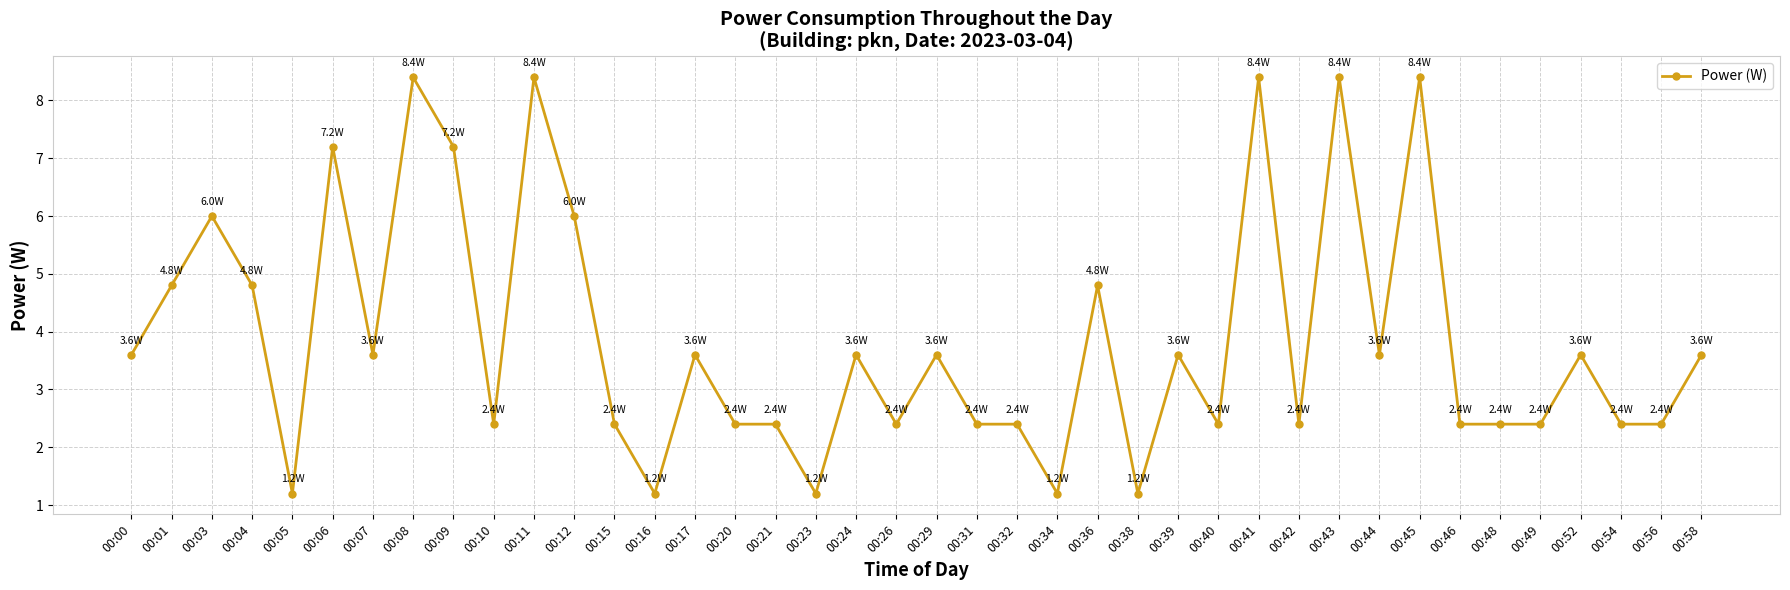

At which label does the data first exceed 3?

00:00